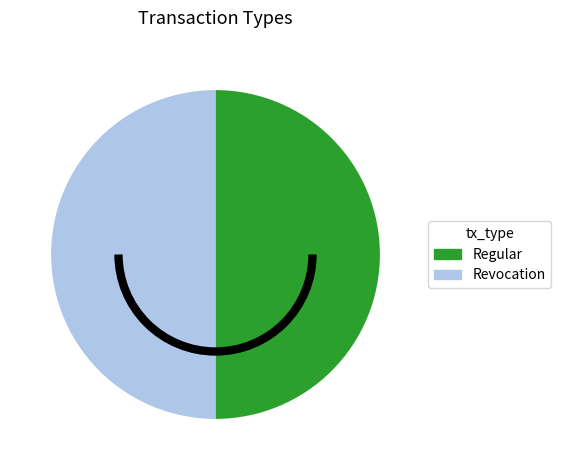

How many slices are in this pie chart?

2